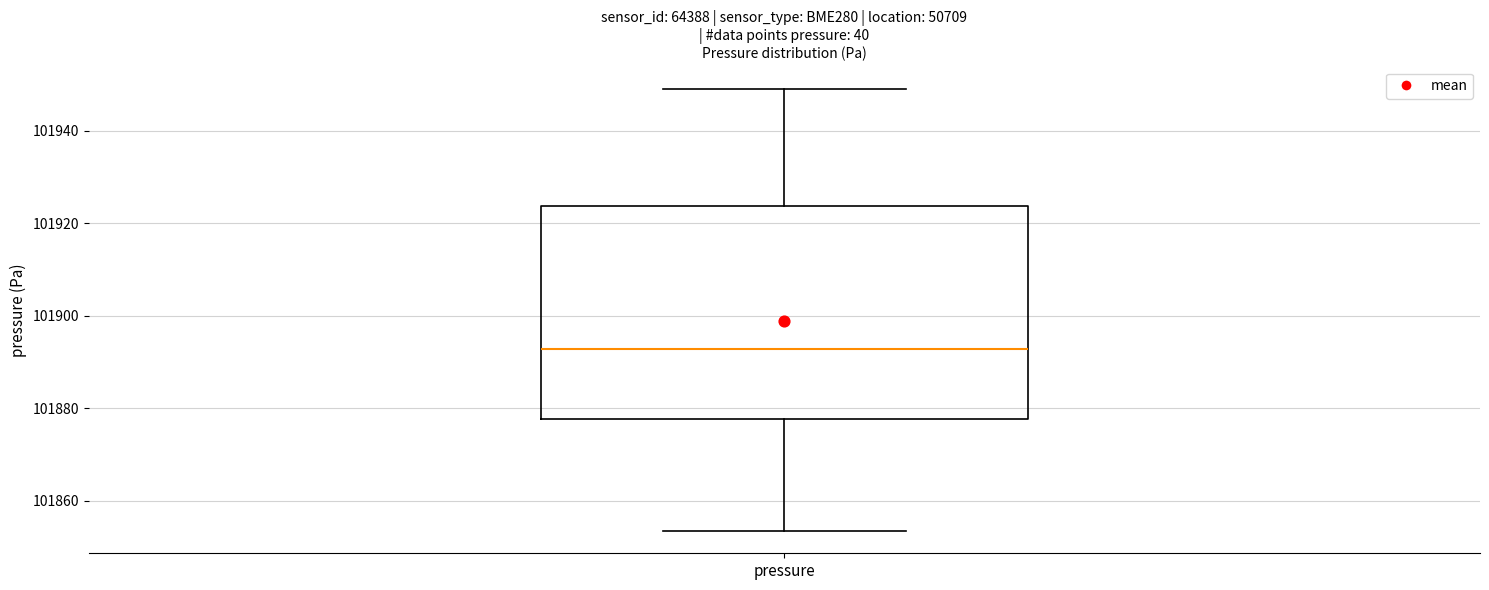

Transcribe this box plot: give where the median line is, the range the box spans, and where the two whiskers end, as read against the y-axis. The values are not printed on the chart, so give them approximately, as read against the axis.

median 101892, box 101878 to 101924, whiskers 101854 to 101950